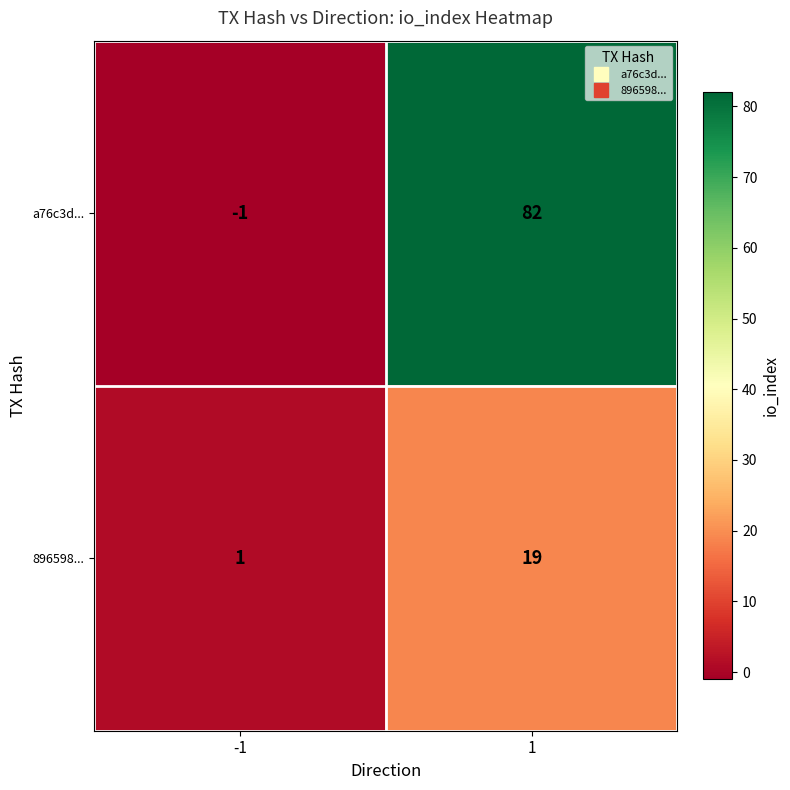

Reading left to right, transcribe all the data shown in this chart.

a76c3d...: -1	82
896598...: 1	19